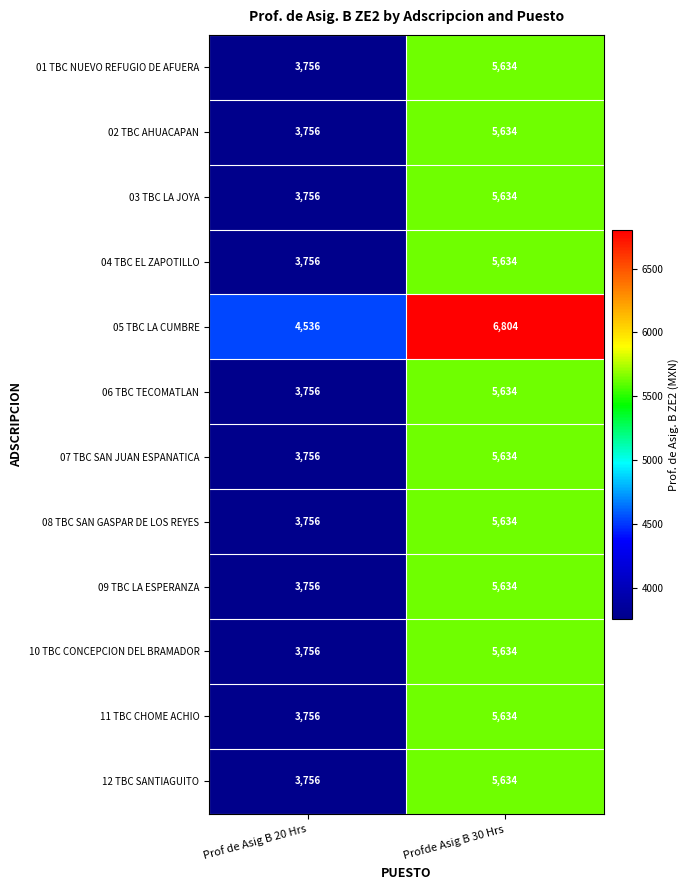

Which series changed the most between Prof de Asig B 20 Hrs and Profde Asig B 30 Hrs?

05 TBC LA CUMBRE